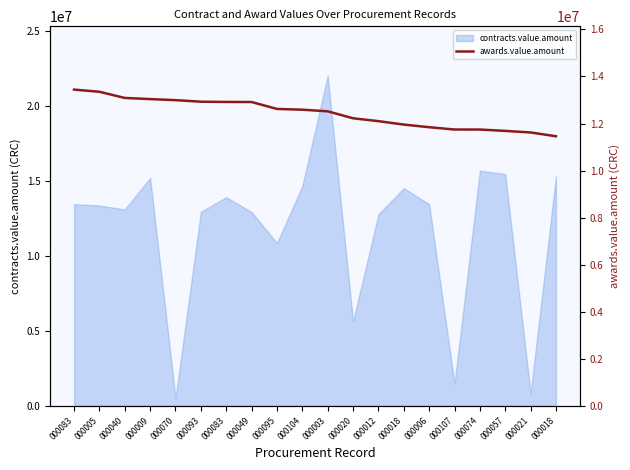

How many data points does each series have?

20